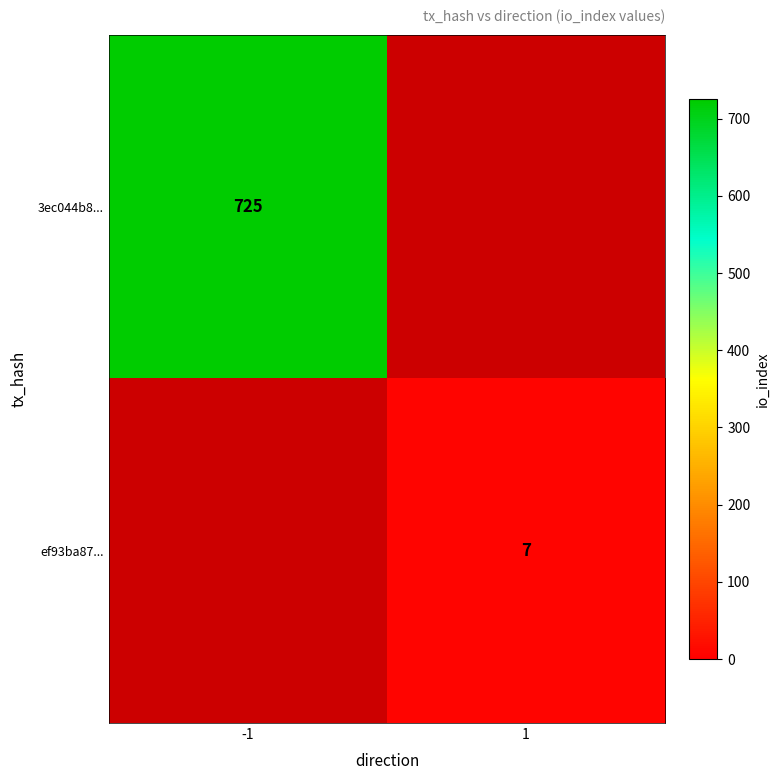

Is it true that ef93ba87... equals 7 at 1?

True